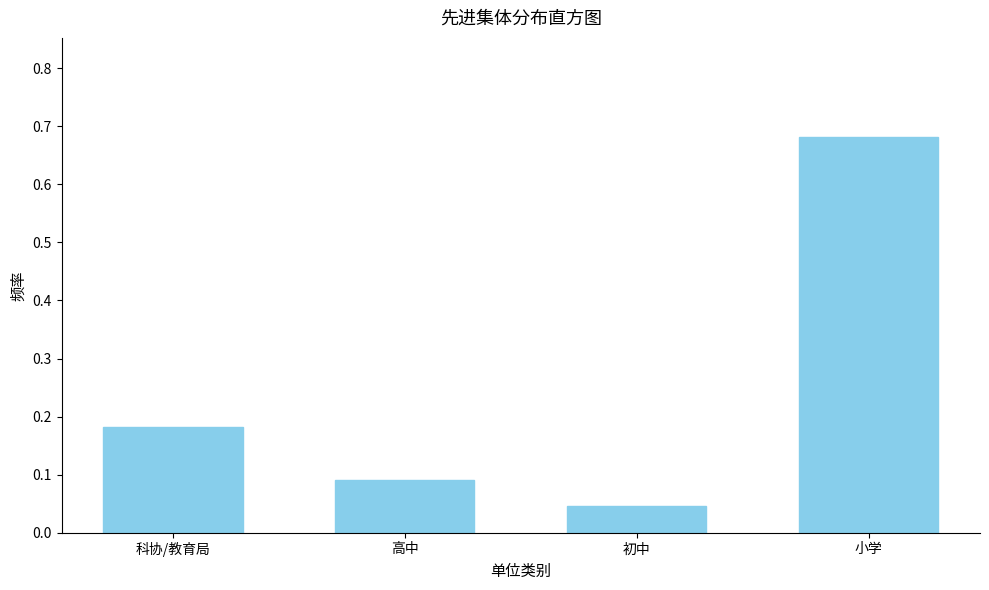

What position from the left is 高中?

2